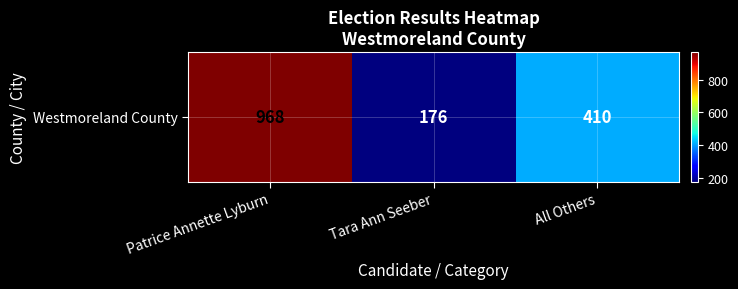

What is the maximum value shown in the chart?

968